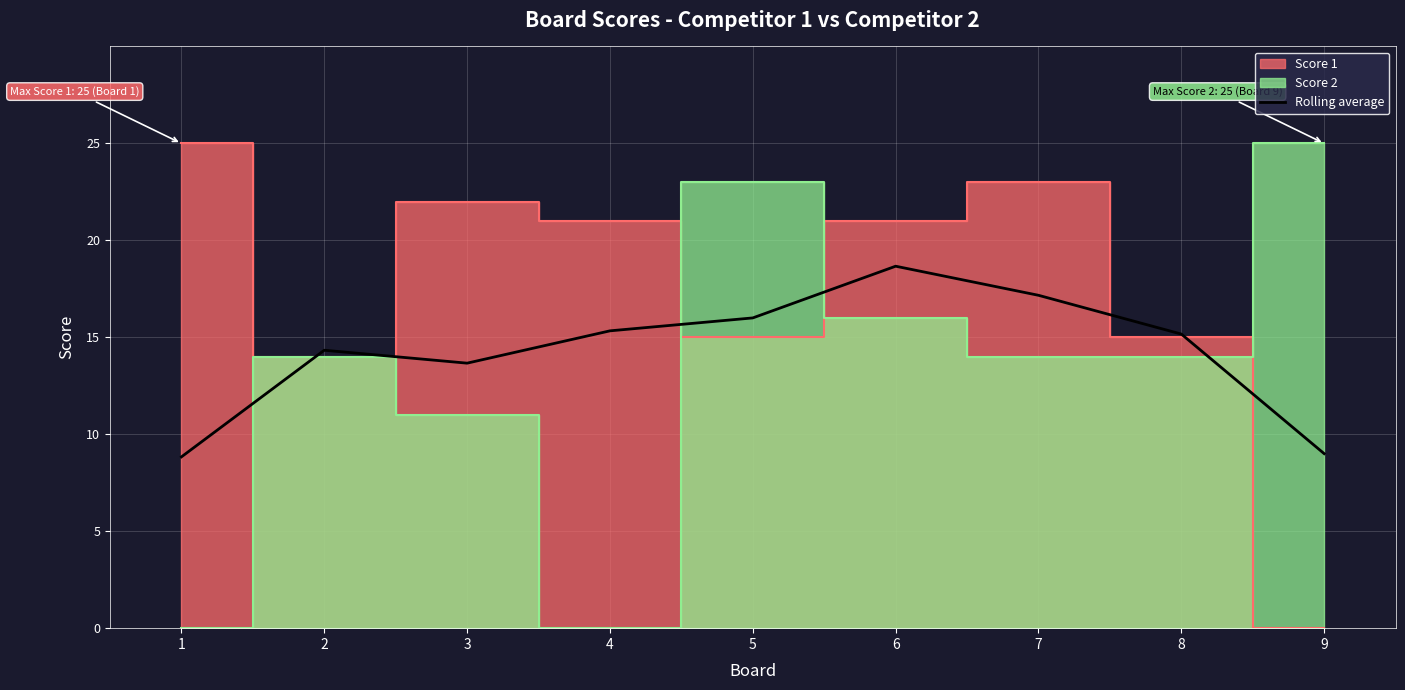

What is the value of the 6th point from the left?

18.7